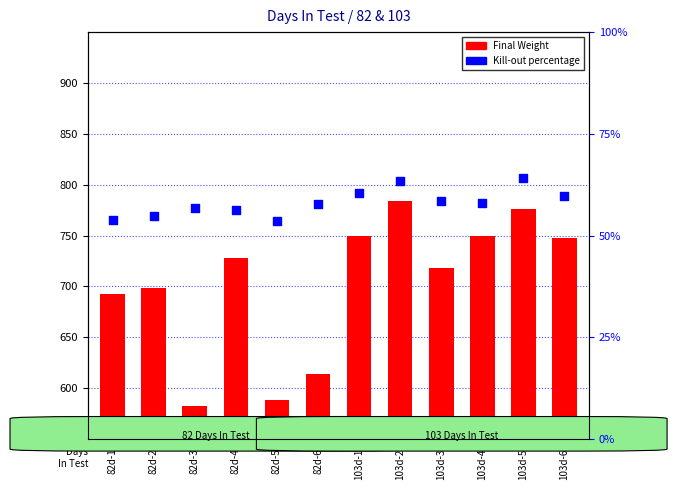

Is the value of Kill-out percentage at 103d-6 greater than the value of Final Weight at 82d-4?

No